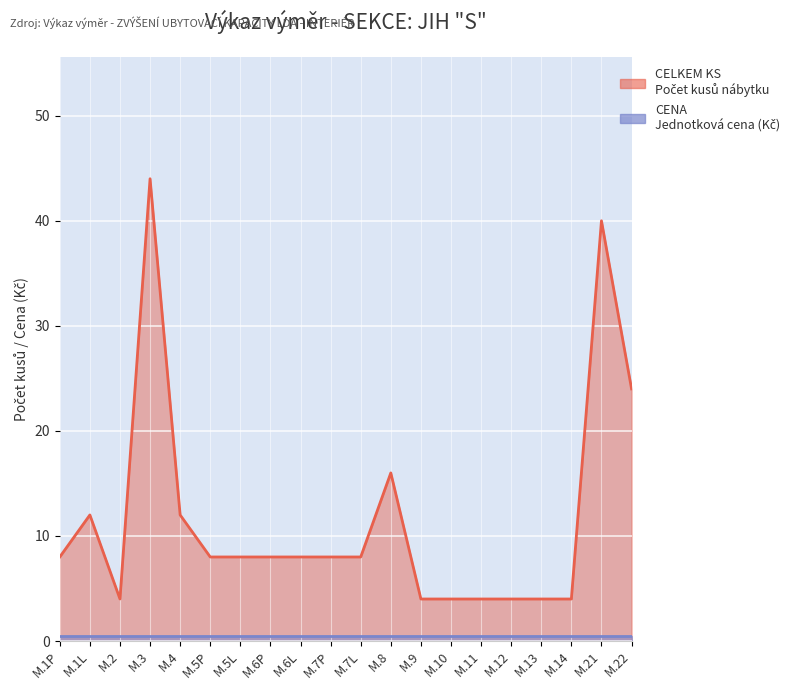

List the labels in order of value, smallest first.

M.2, M.9, M.10, M.11, M.12, M.13, M.14, M.1P, M.5P, M.5L, M.6P, M.6L, M.7P, M.7L, M.1L, M.4, M.8, M.22, M.21, M.3